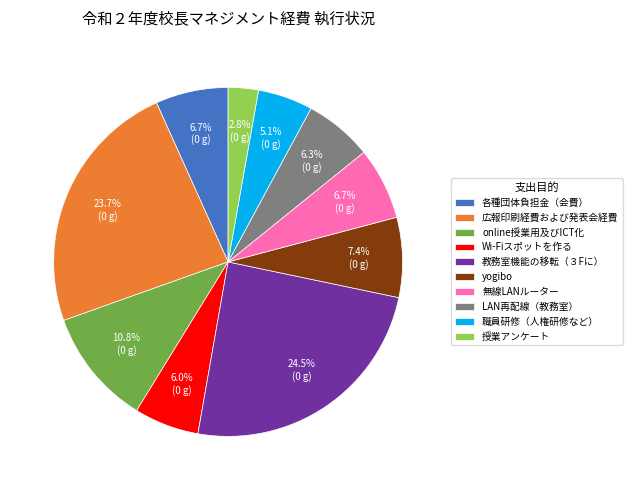

What is the largest slice in the pie chart?

教務室機能の移転（３Fに）